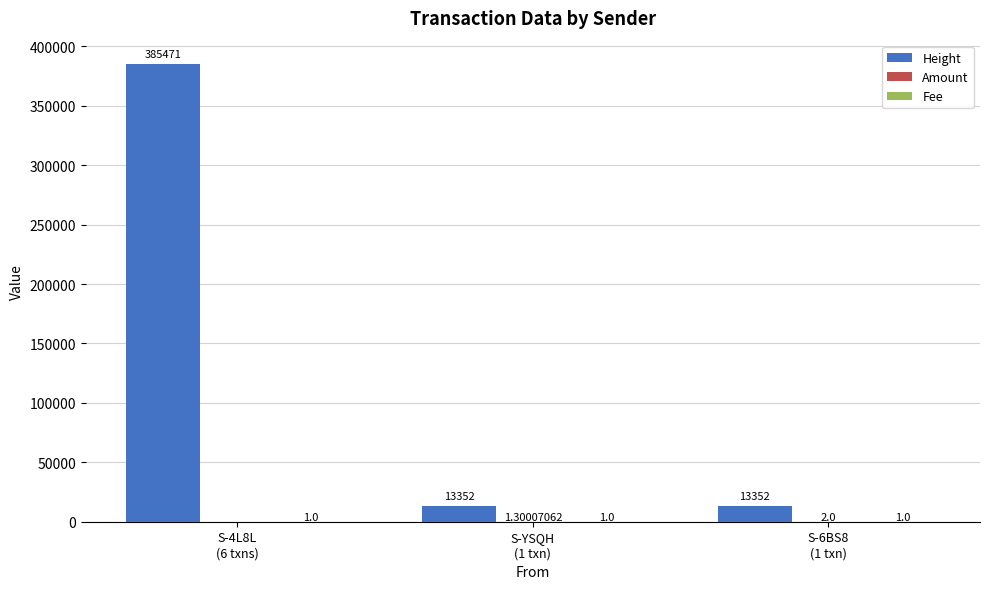

Which series has the largest total across all categories?

Height